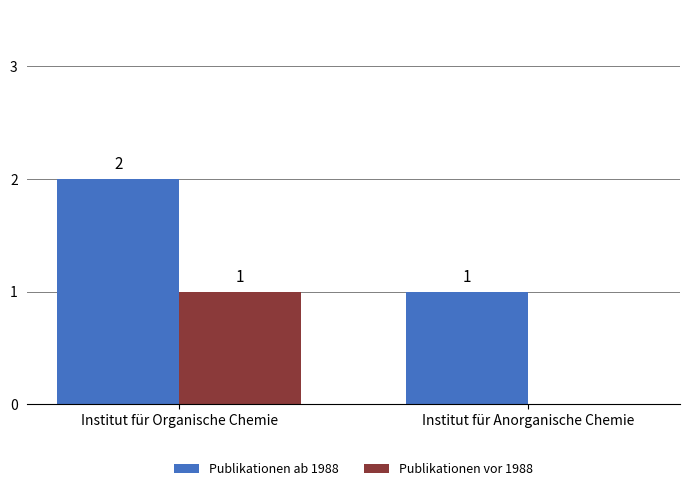

Reading right to left, what are all the values shown in this chart?

Publikationen ab 1988: Institut für Anorganische Chemie=1	Institut für Organische Chemie=2
Publikationen vor 1988: Institut für Anorganische Chemie=0	Institut für Organische Chemie=1